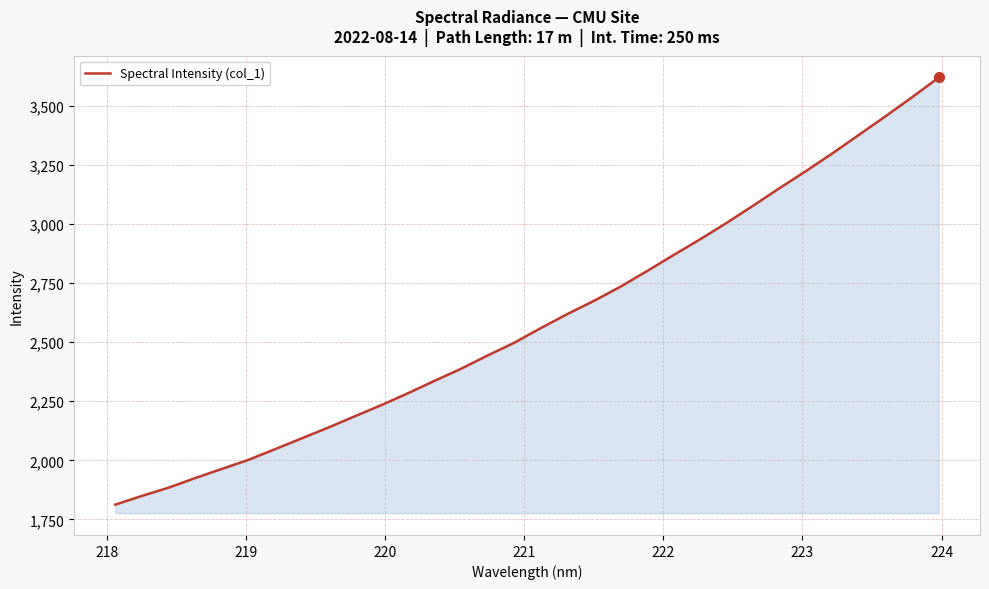

What is the greatest value displayed?

3620.1